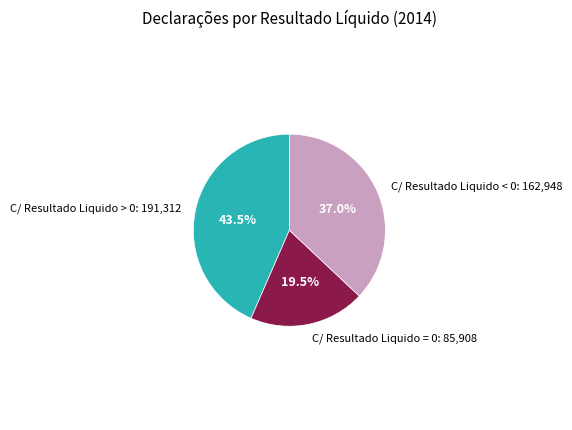

Is there a majority slice in this chart?

No